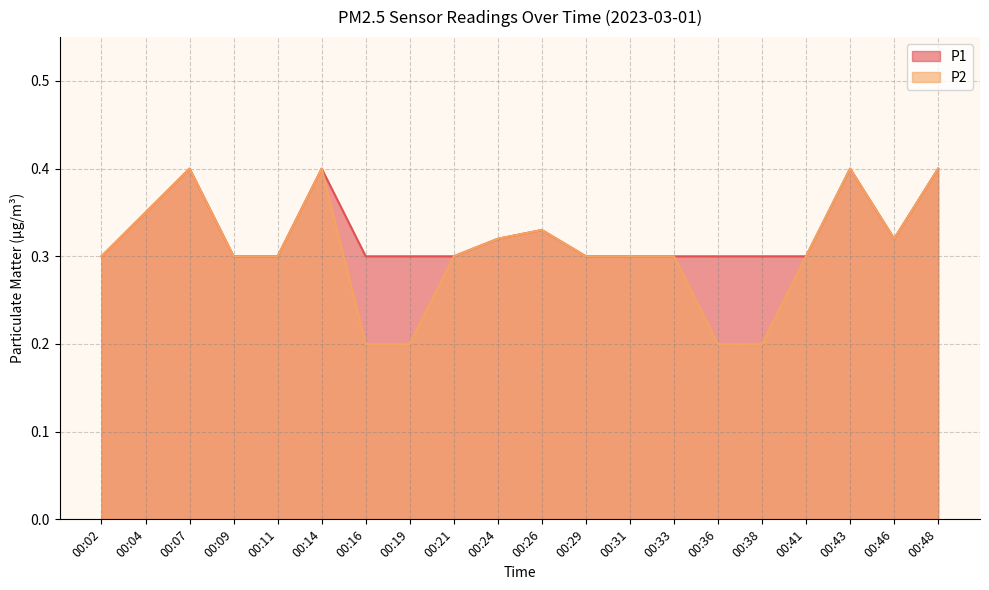

Which series has the largest total across all categories?

P1